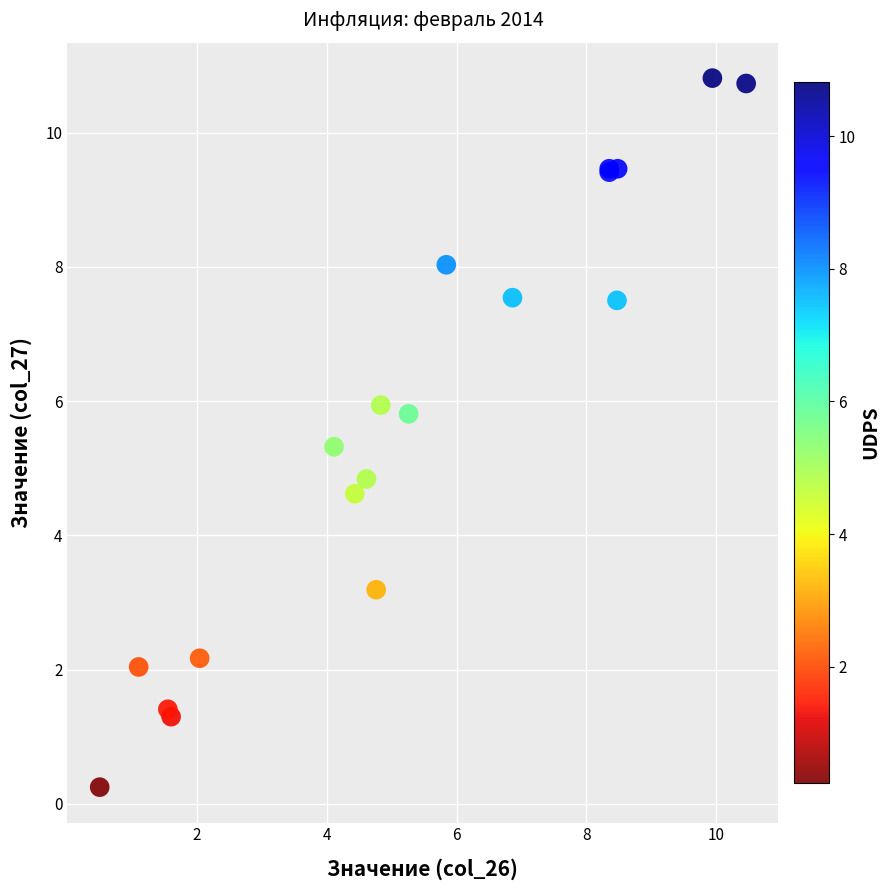

What Y value in the scatter plot is closest to 5?

4.8